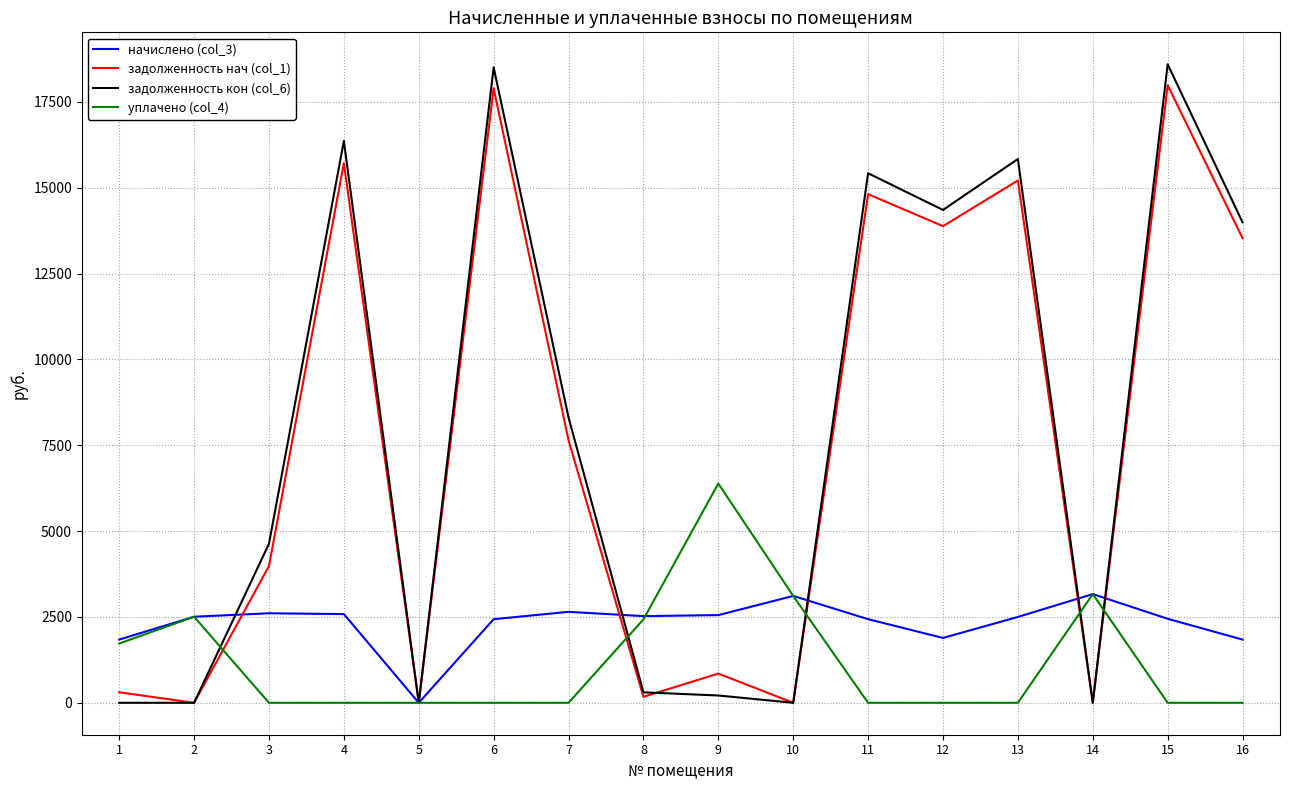

What is the sum of all начислено (col_3) values?

37095.6